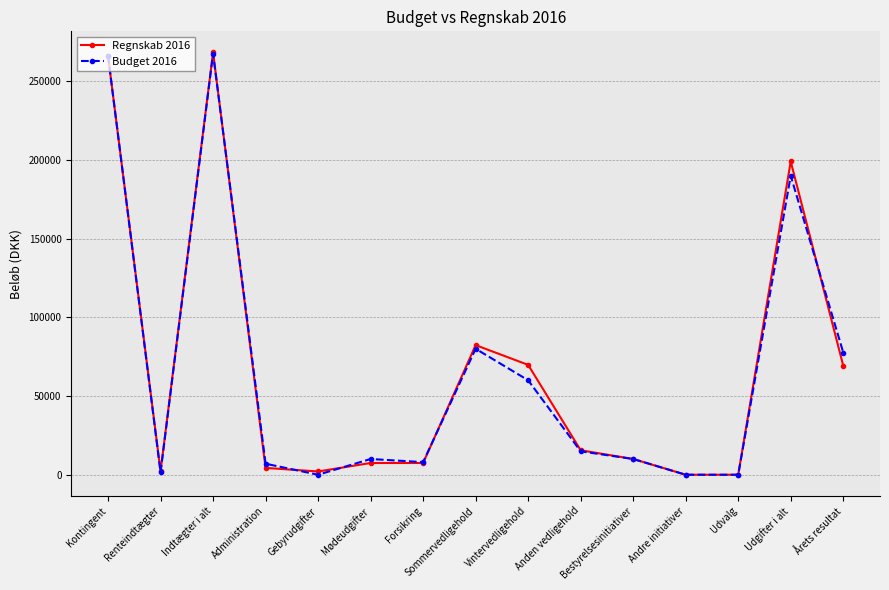

Count the number of categories in the chart.

15